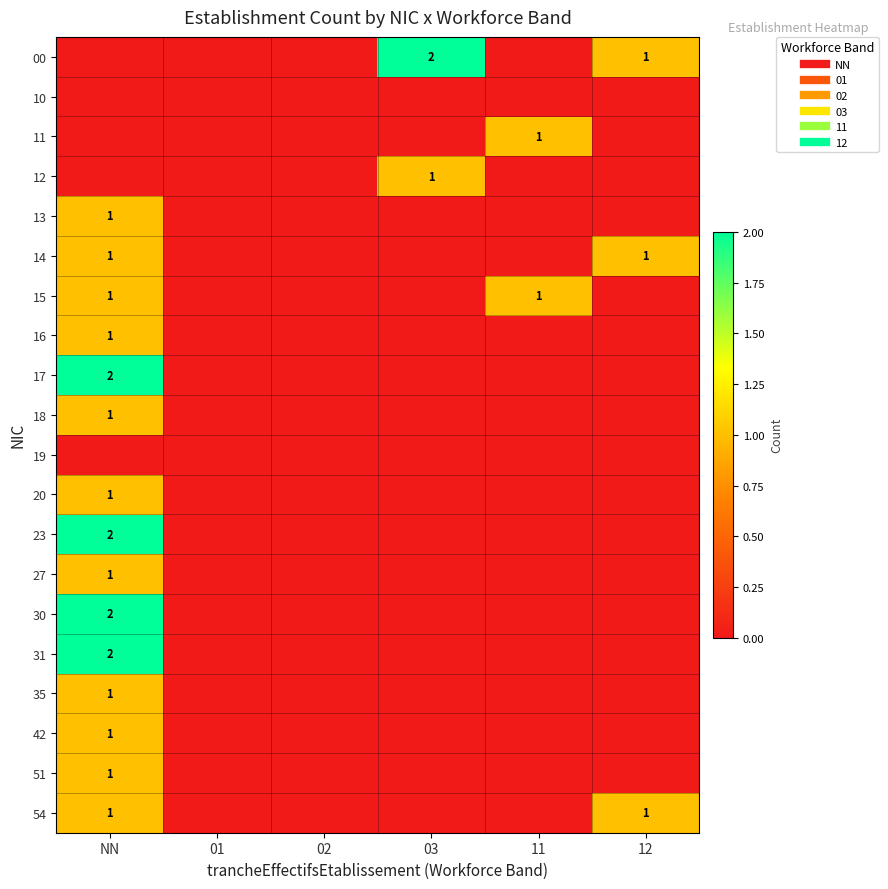

The value of 27 at 03 is 1. True or false?

False